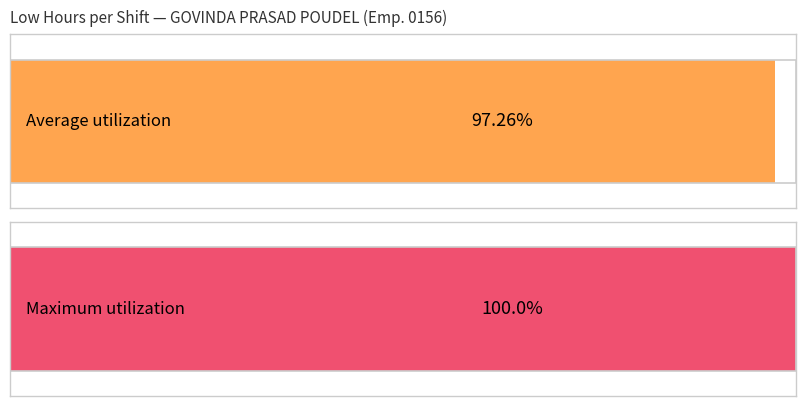

Are the bars grouped side by side (vs. stacked)?

Yes